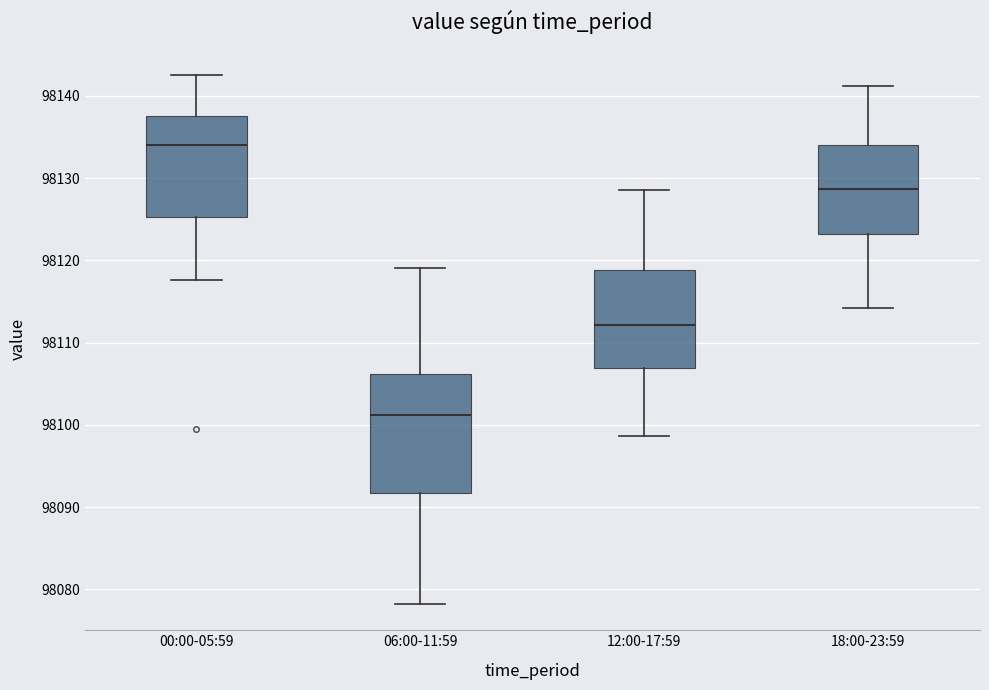

Reading left to right, read every box against the y-axis: the position of its median line, the range the box covers, and the ends of its whiskers. The values are not printed on the chart, so give them approximately, as read against the axis.

00:00-05:59: median 98134, box 98125 to 98138, whiskers 98118 to 98143
06:00-11:59: median 98101, box 98092 to 98106, whiskers 98078 to 98119
12:00-17:59: median 98112, box 98107 to 98119, whiskers 98099 to 98129
18:00-23:59: median 98129, box 98123 to 98134, whiskers 98114 to 98141